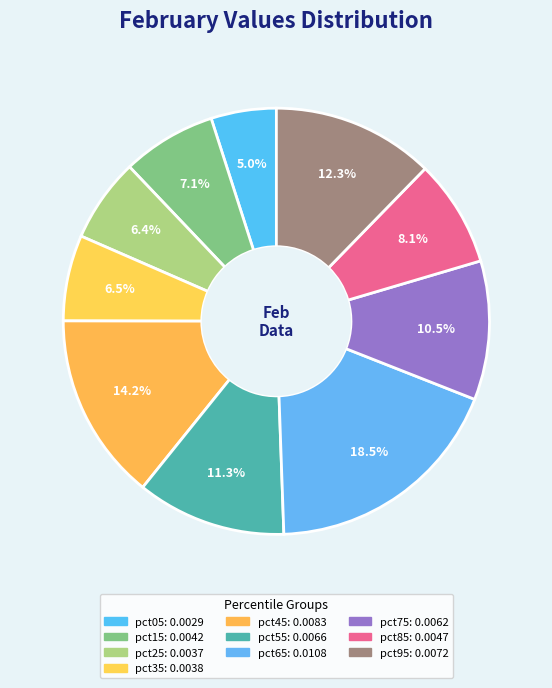

To the nearest percent, what percentage of the pie is pct45?

14%